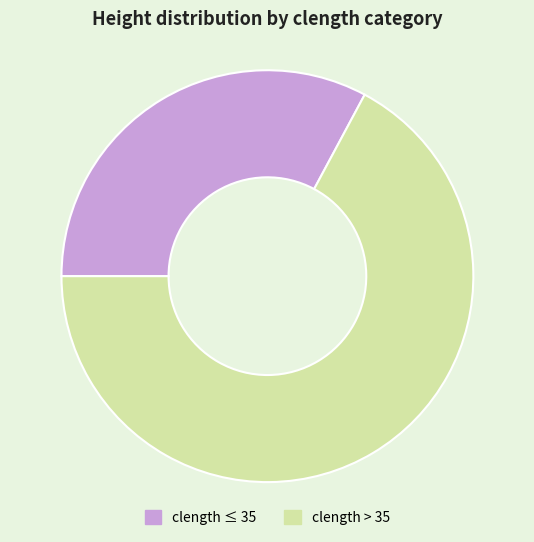

Rank the categories by value from lowest to highest.

clength ≤ 35, clength > 35